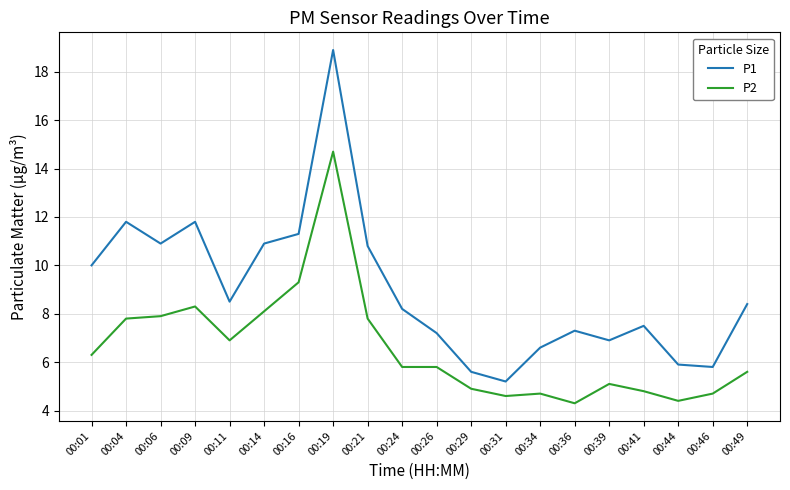

Between 00:21 and 00:46, which series saw the biggest shift?

P1